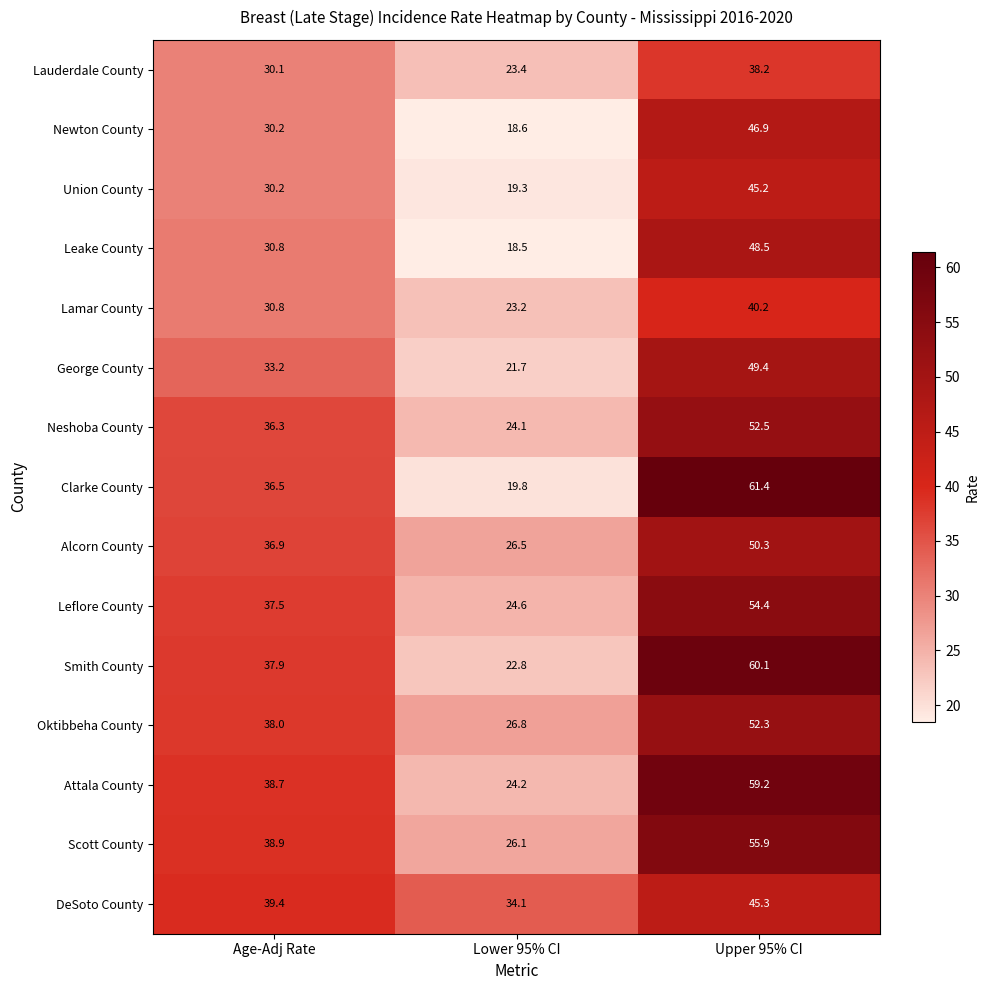

What is the greatest value displayed?

61.4